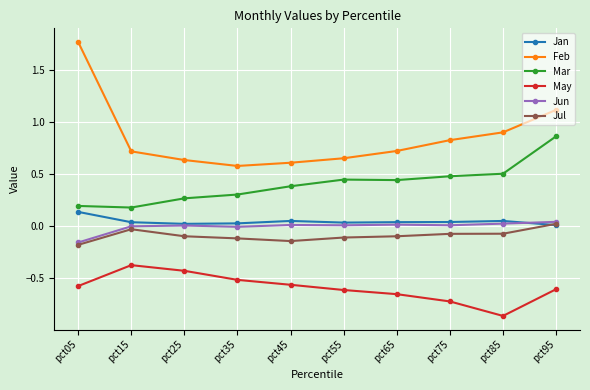

True or false: Jun and Feb intersect in this chart.

False